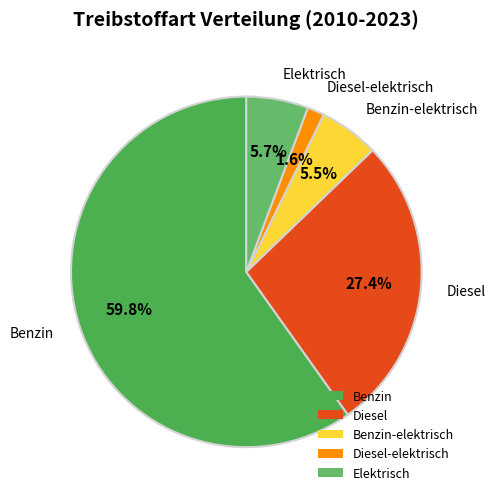

What portion of the pie excludes Benzin-elektrisch?

94.5%